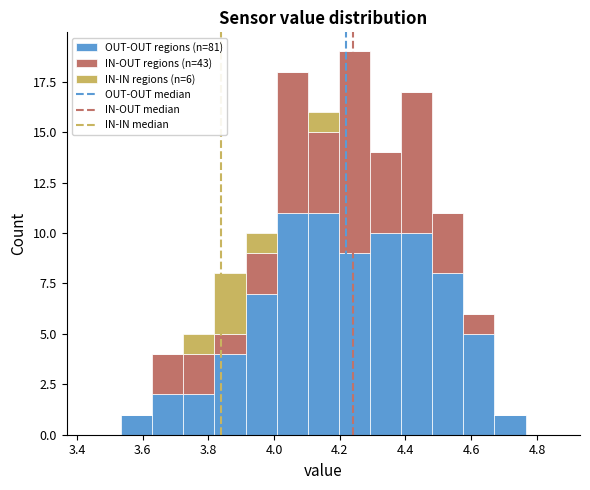

Which range on the x-axis has the tallest stacked bar (by total height)?

4.20 to 4.30